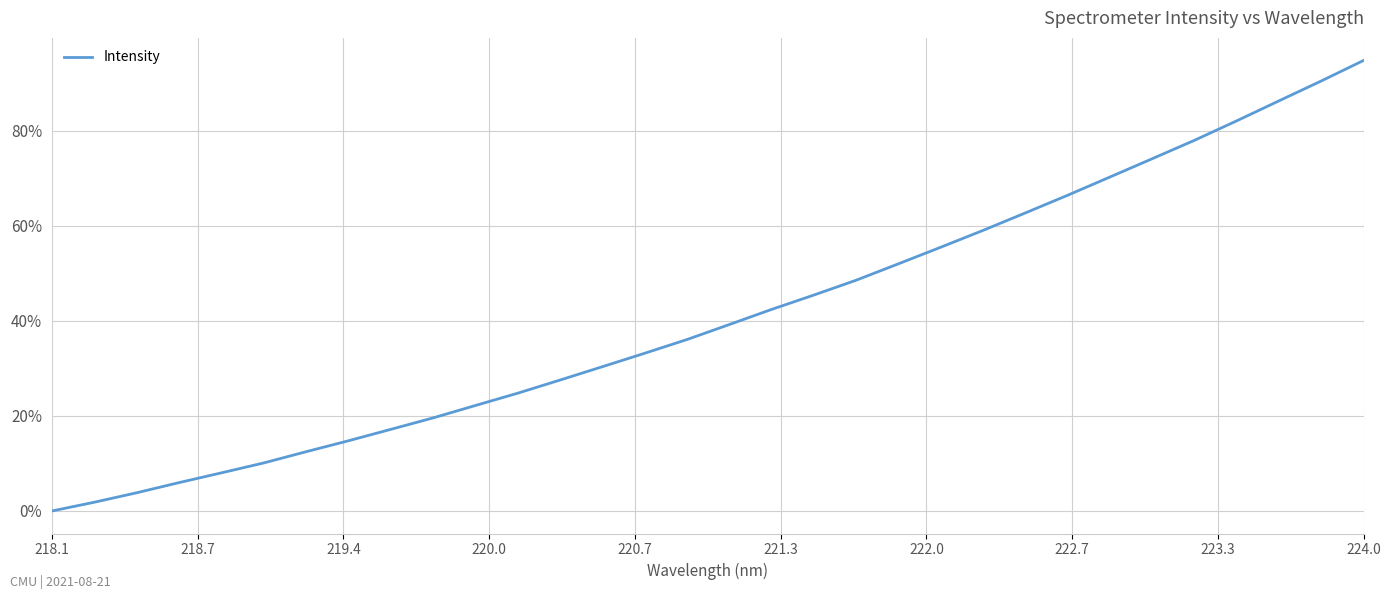

What is the maximum value shown in the chart?

94.8